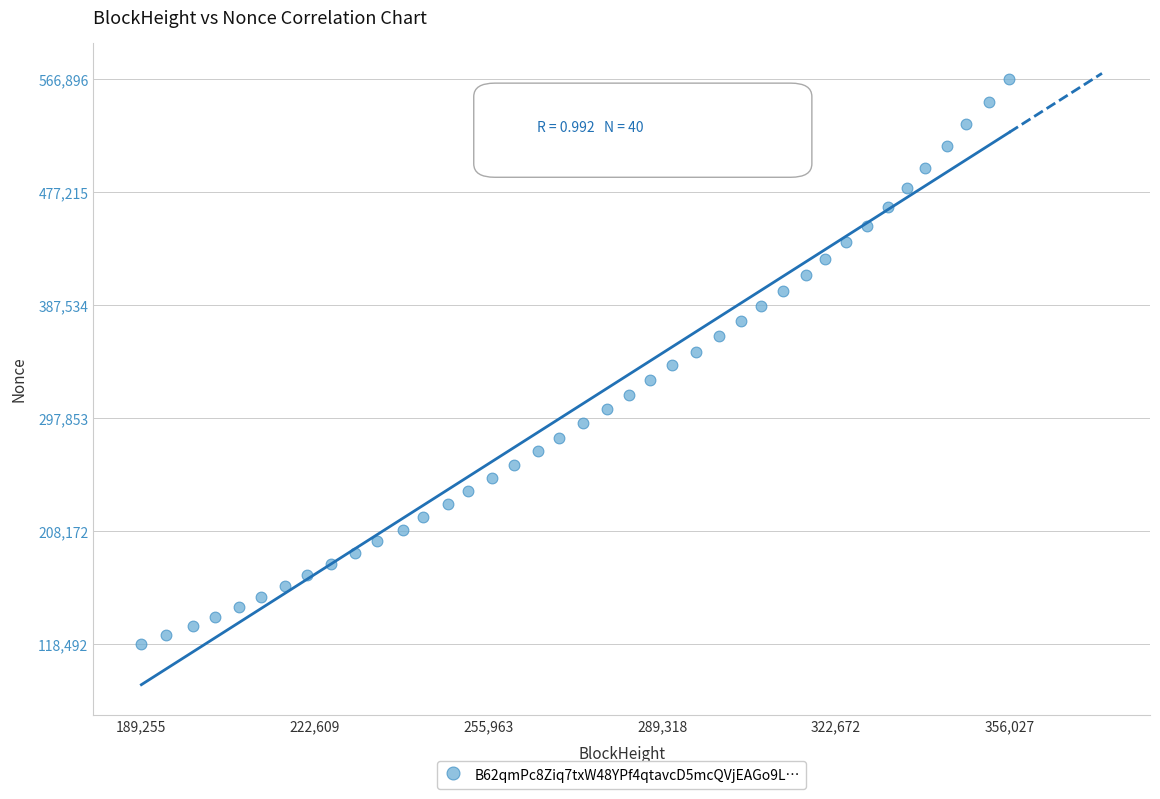

What is the range of Y values (max minus min)?

448404